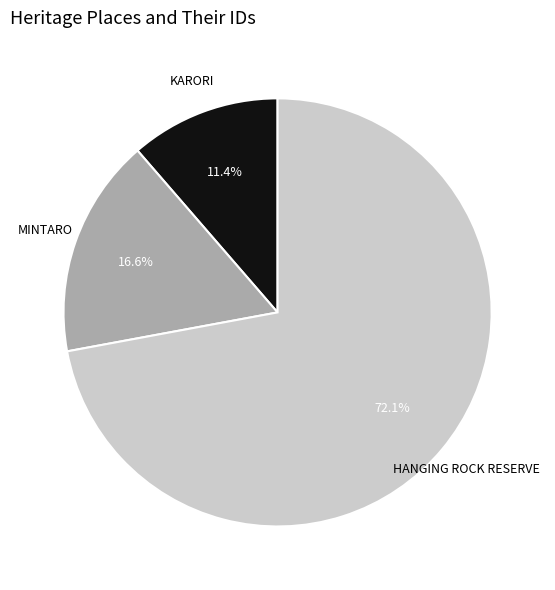

Which has a higher value, MINTARO or HANGING ROCK RESERVE?

HANGING ROCK RESERVE